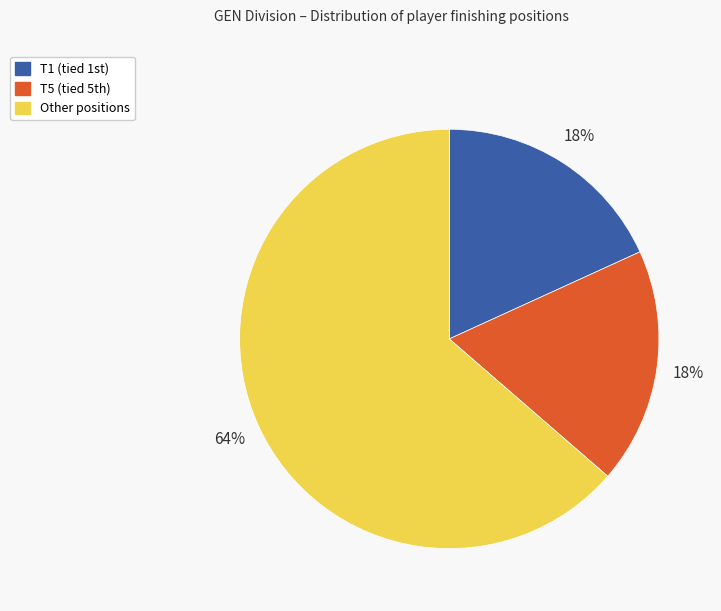

To the nearest percent, what is the average slice percentage?

33%